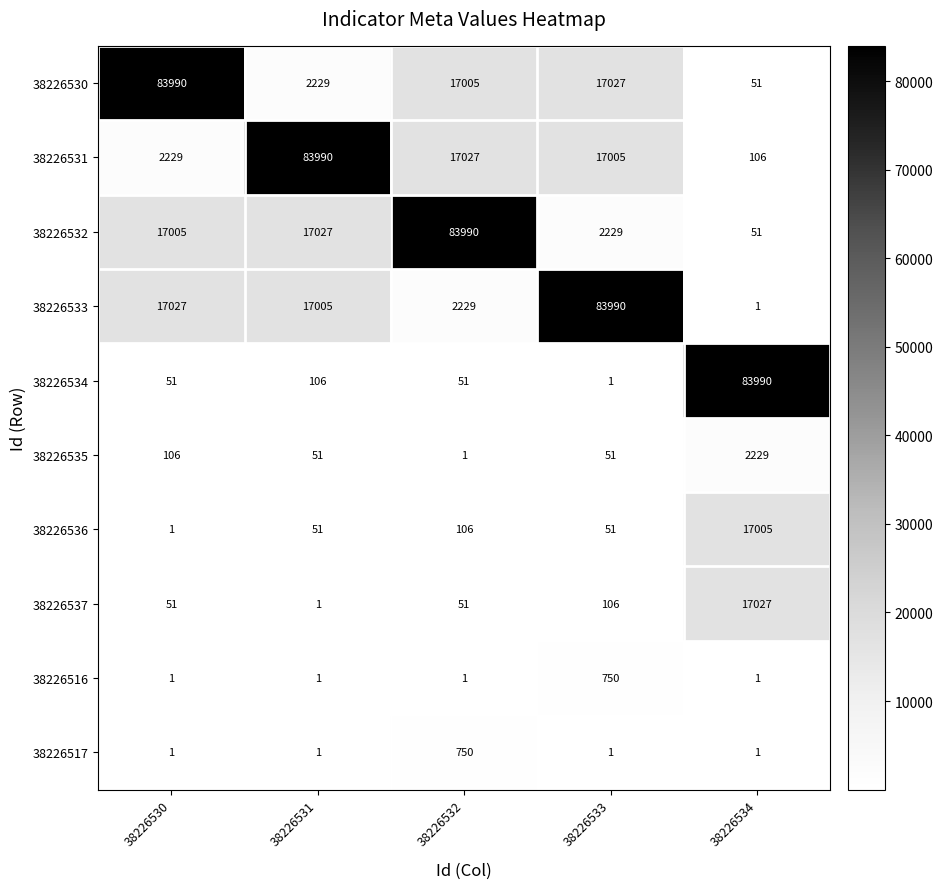

What is the difference between the maximum and minimum values in the 38226536 series?

17004